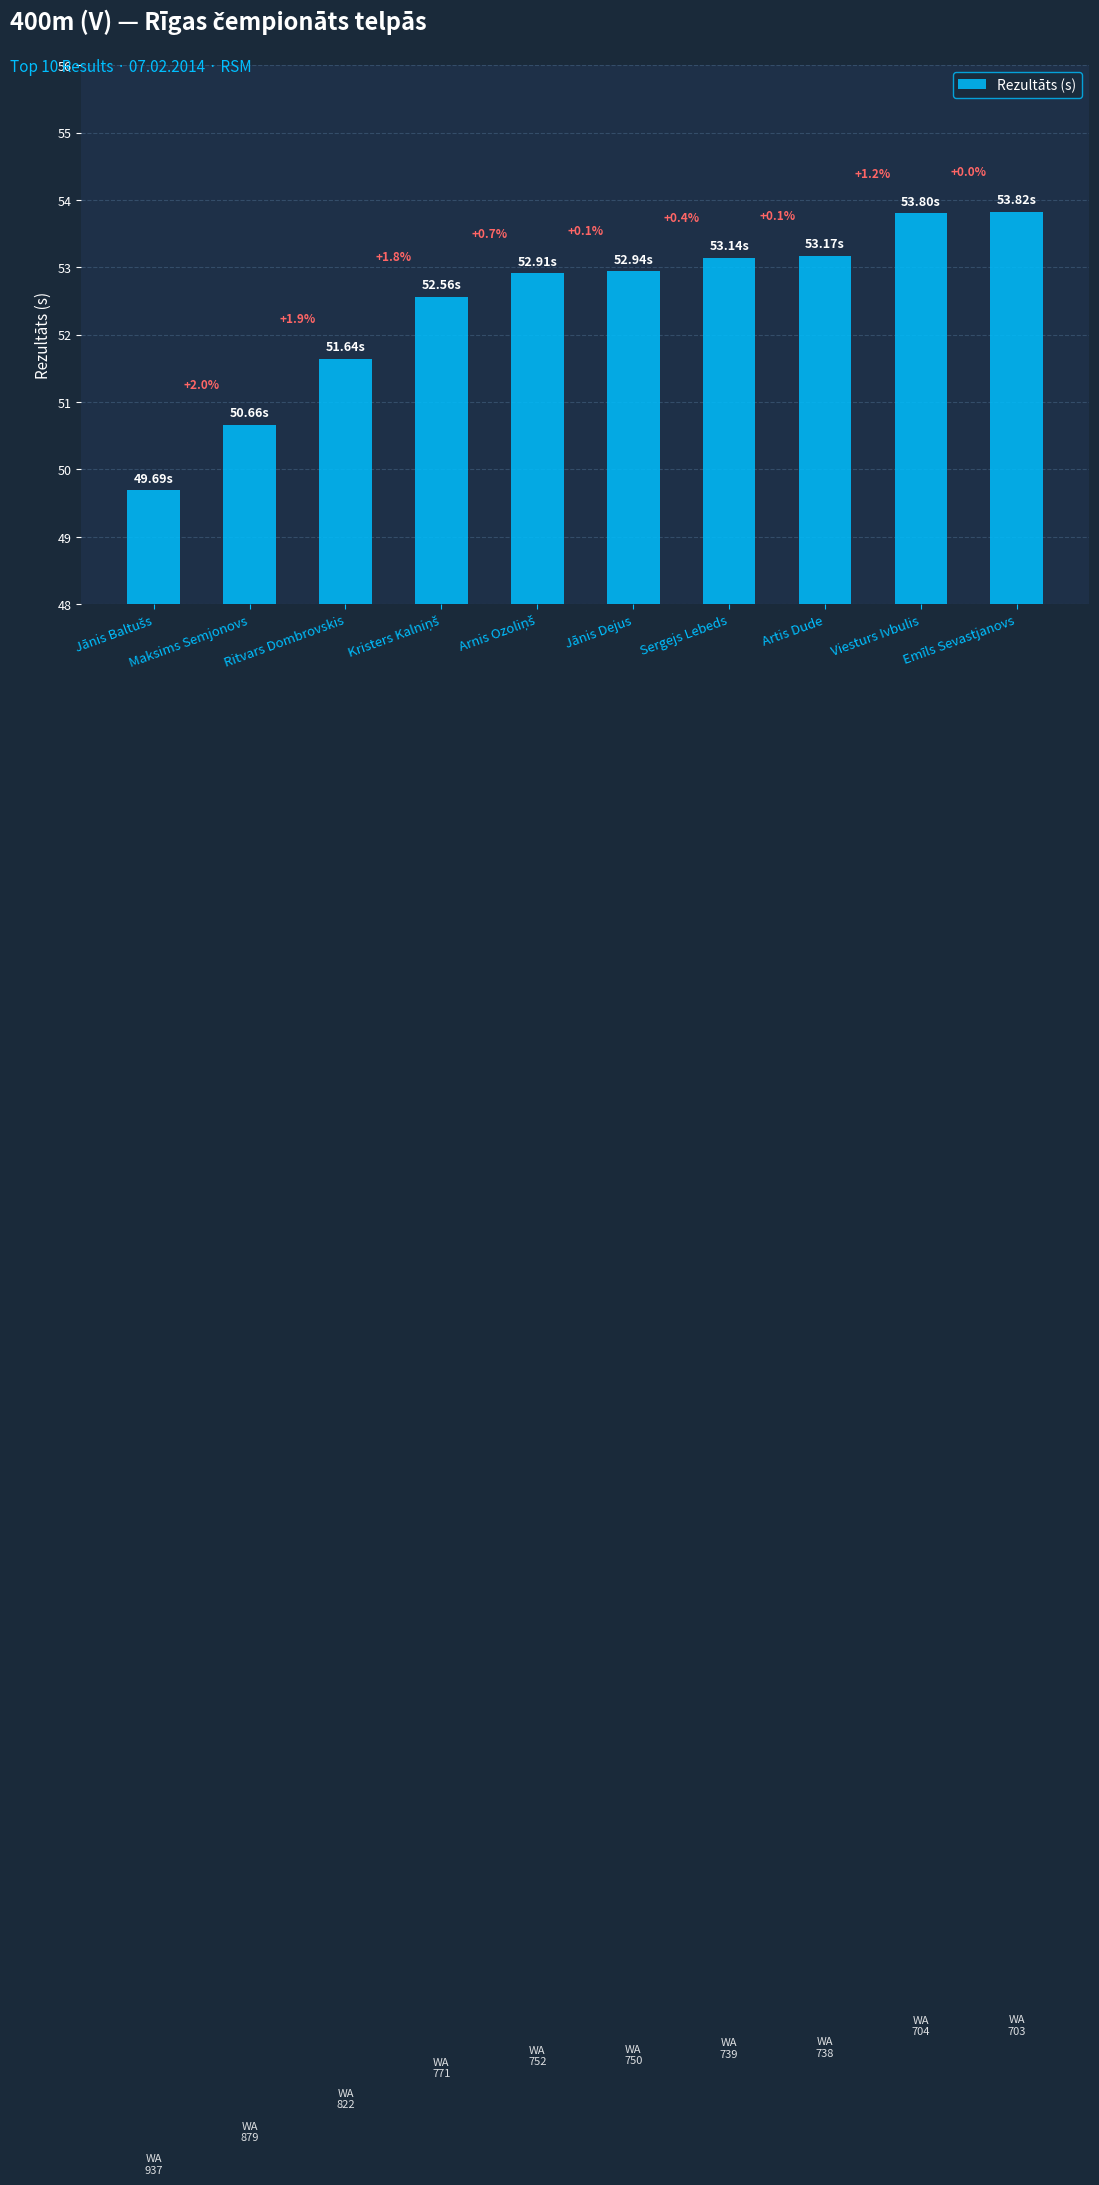

Does the chart contain any negative values?

No